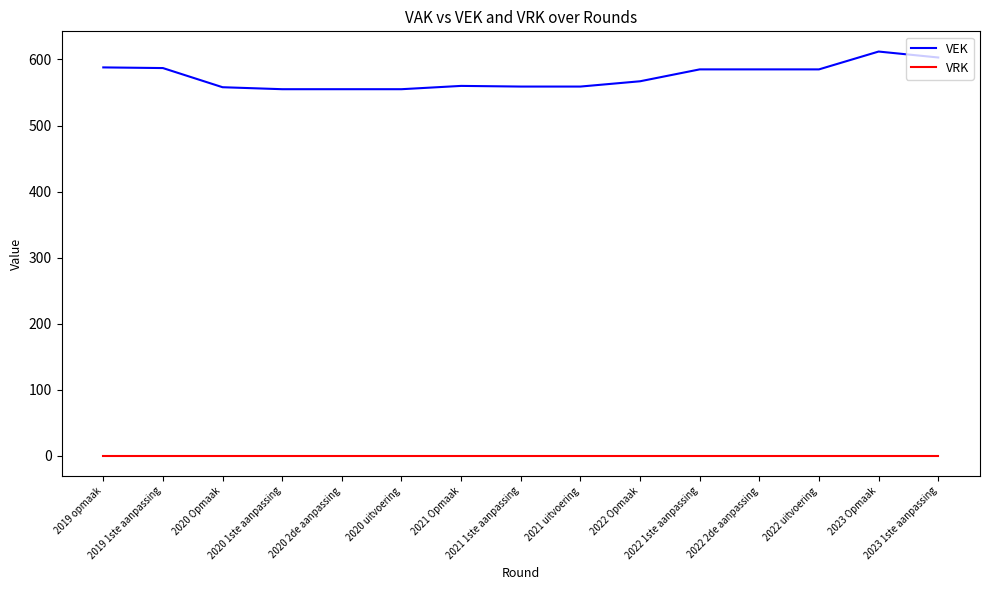

At how many categories does at least one series exceed 282?

15